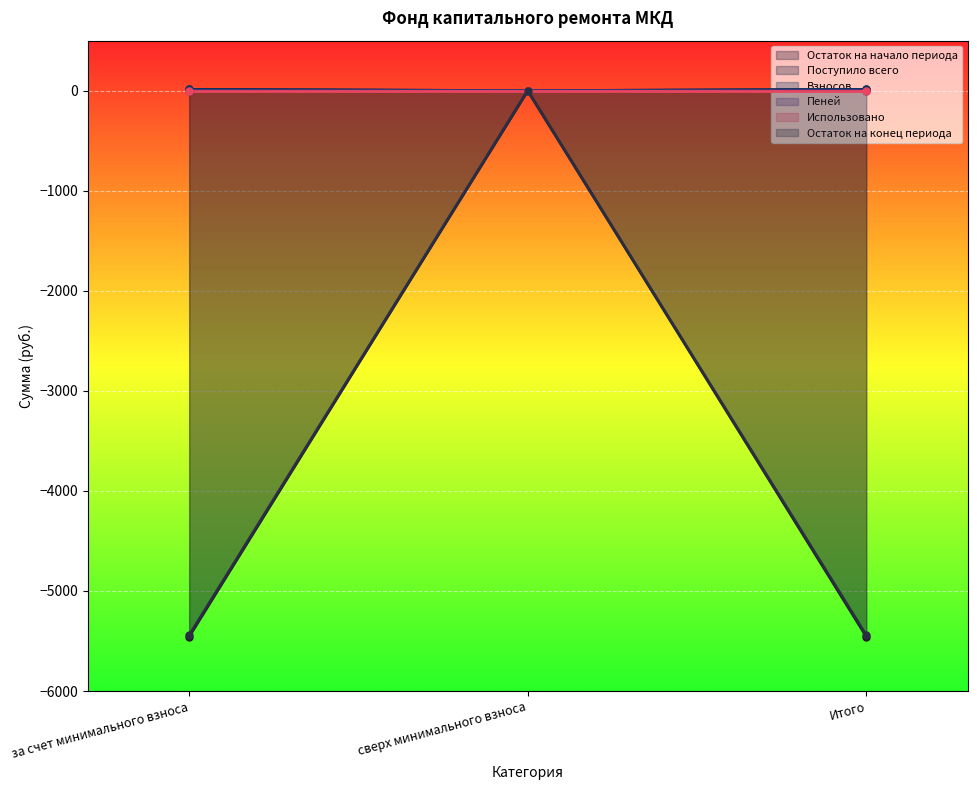

At which label does Остаток на конец периода reach its peak?

сверх минимального взноса